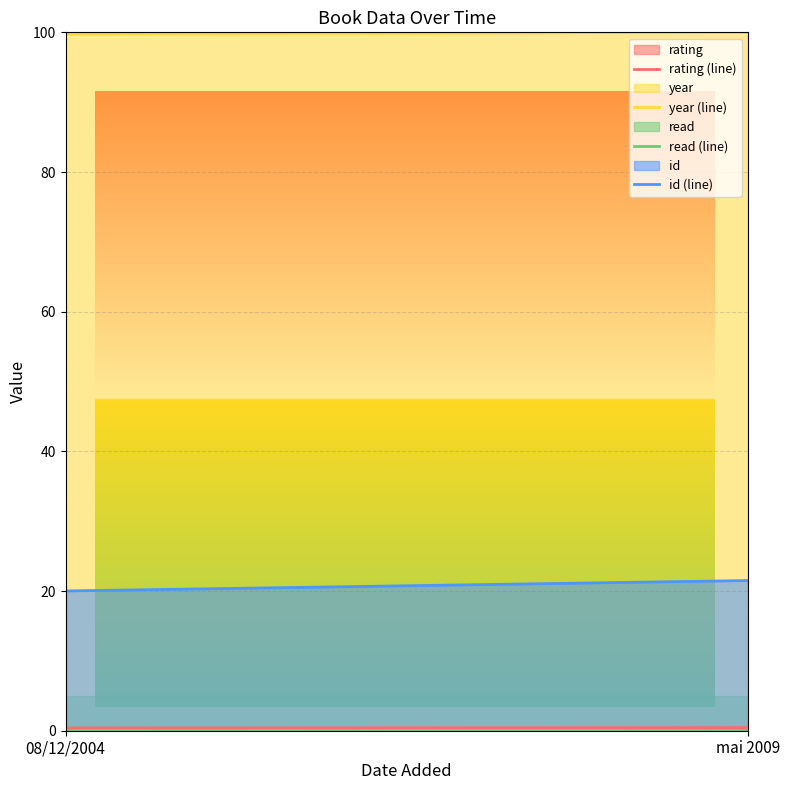

Rank the categories by read (line) value from highest to lowest.

08/12/2004, mai 2009